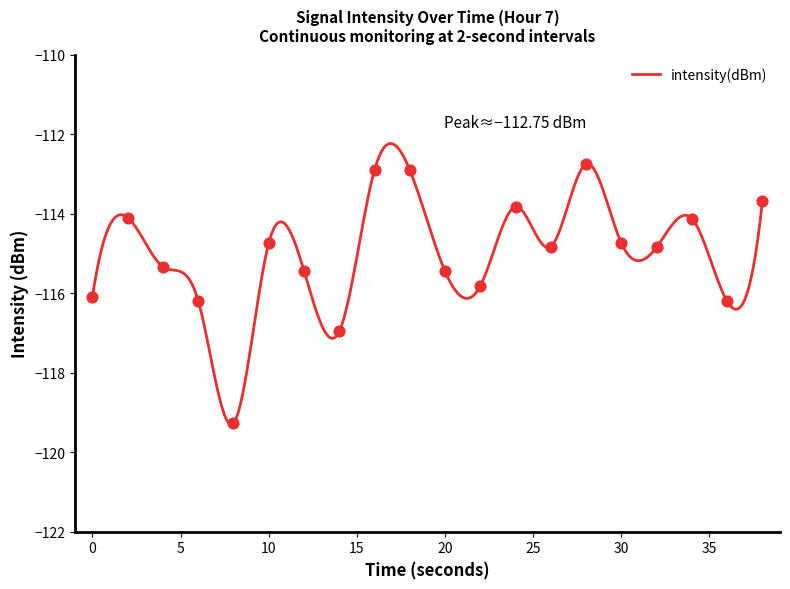

Between 6 and 8, which is larger?

6